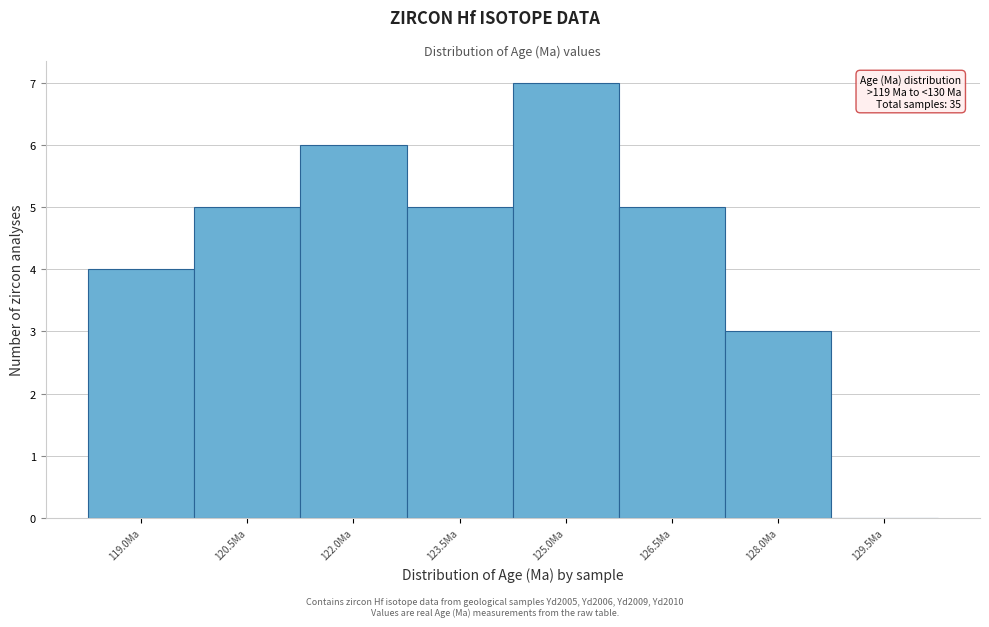

Reading left to right, extract all data points from this chart.

119.0Ma=4	120.5Ma=5	122.0Ma=6	123.5Ma=5	125.0Ma=7	126.5Ma=5	128.0Ma=3	129.5Ma=0